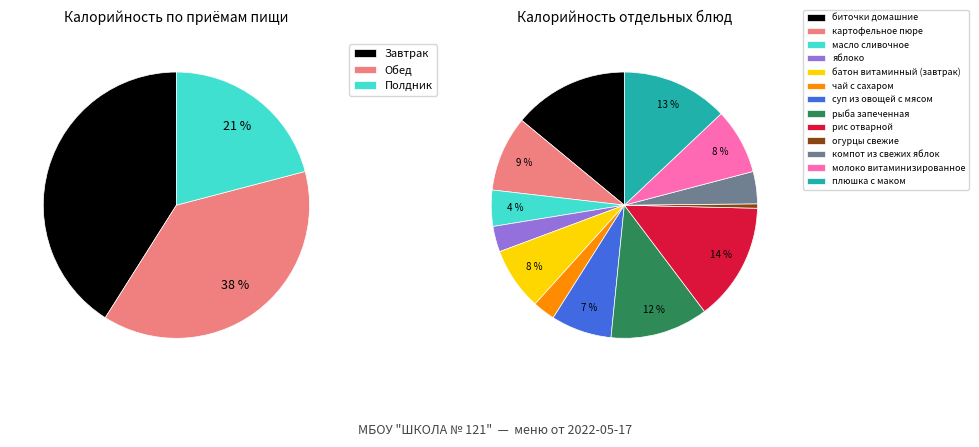

What is the smallest slice in the pie chart?

огурцы свежие